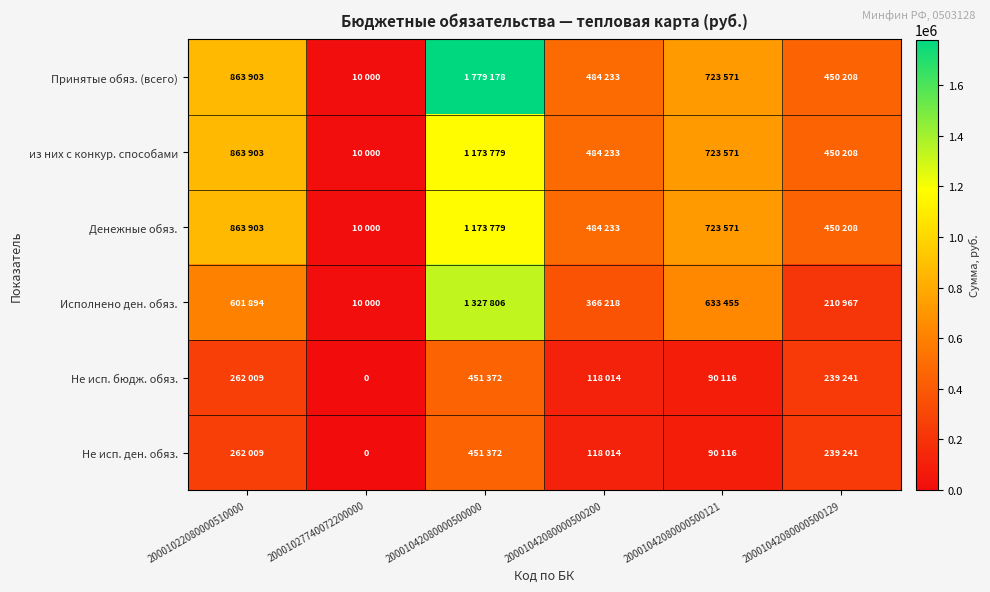

How many values in the Не исп. бюдж. обяз. series are below 239241?

3